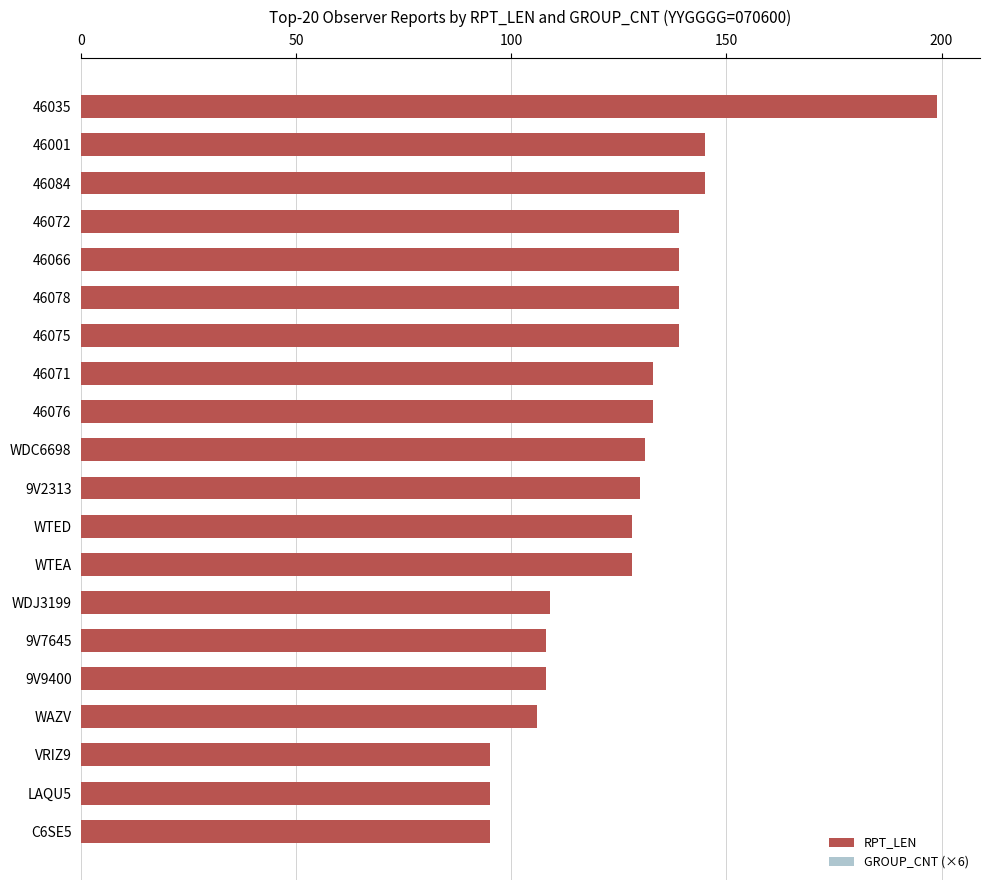

What are all the series names shown in the legend?

RPT_LEN, GROUP_CNT (×6)